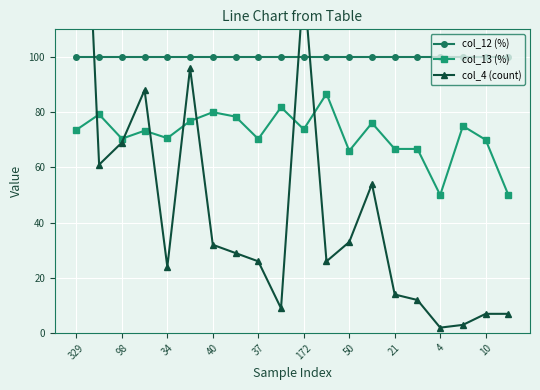

Reading left to right, transcribe all the data shown in this chart.

col_12 (%): 100.0	100.0	100.0	100.0	100.0	100.0	100.0	100.0	100.0	100.0	100.0	100.0	100.0	100.0	100.0	100.0	100.0	100.0	100.0	100.0
col_13 (%): 73.6	79.2	70.4	73.3	70.6	76.8	80.0	78.4	70.3	81.8	73.8	86.7	66.0	76.1	66.7	66.7	50.0	75.0	70.0	50.0
col_4 (count): 242.0	61.0	69.0	88.0	24.0	96.0	32.0	29.0	26.0	9.0	127.0	26.0	33.0	54.0	14.0	12.0	2.0	3.0	7.0	7.0